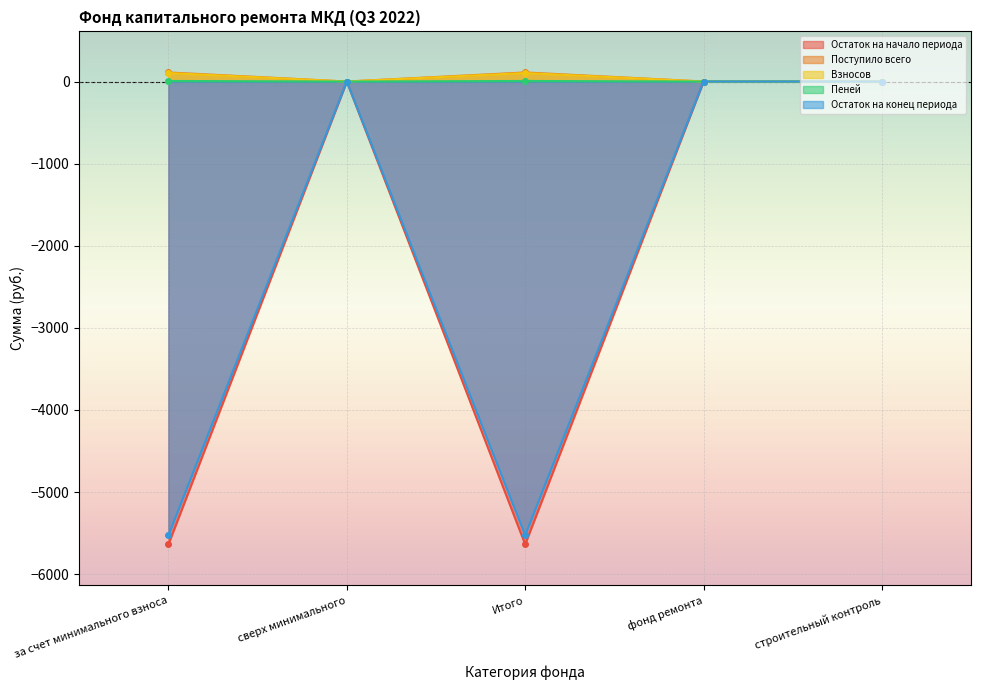

The value of Пеней at сверх минимального is 0.0. True or false?

True